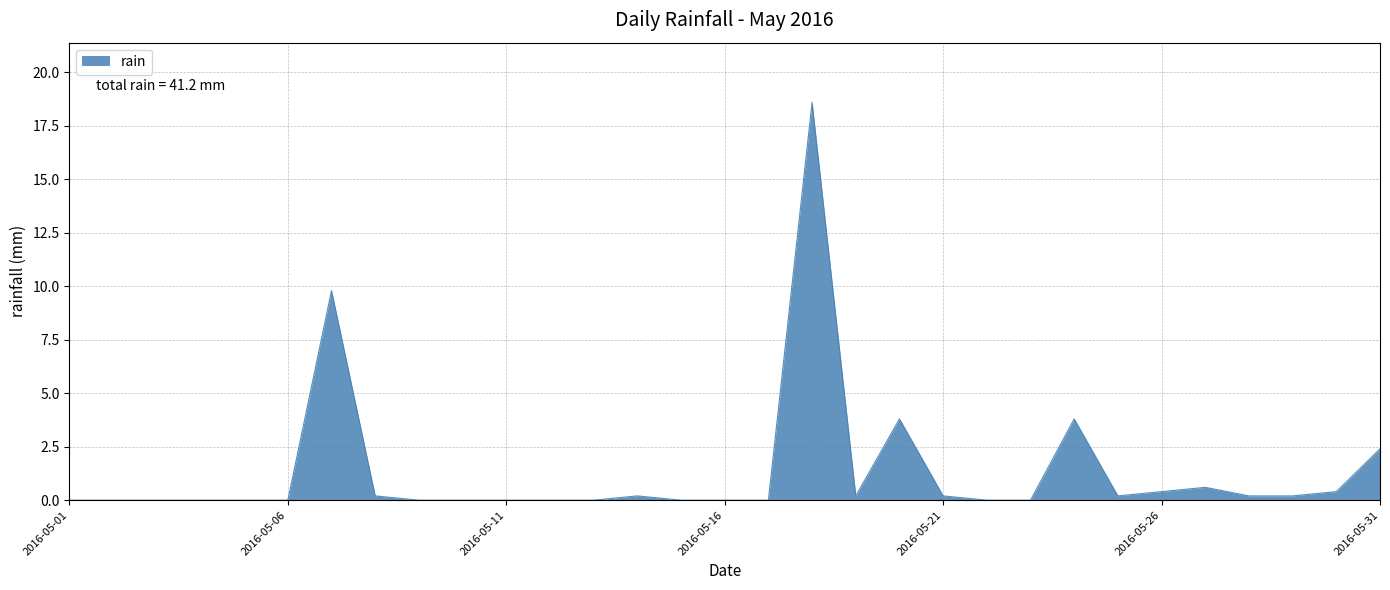

What is the greatest value displayed?

18.6